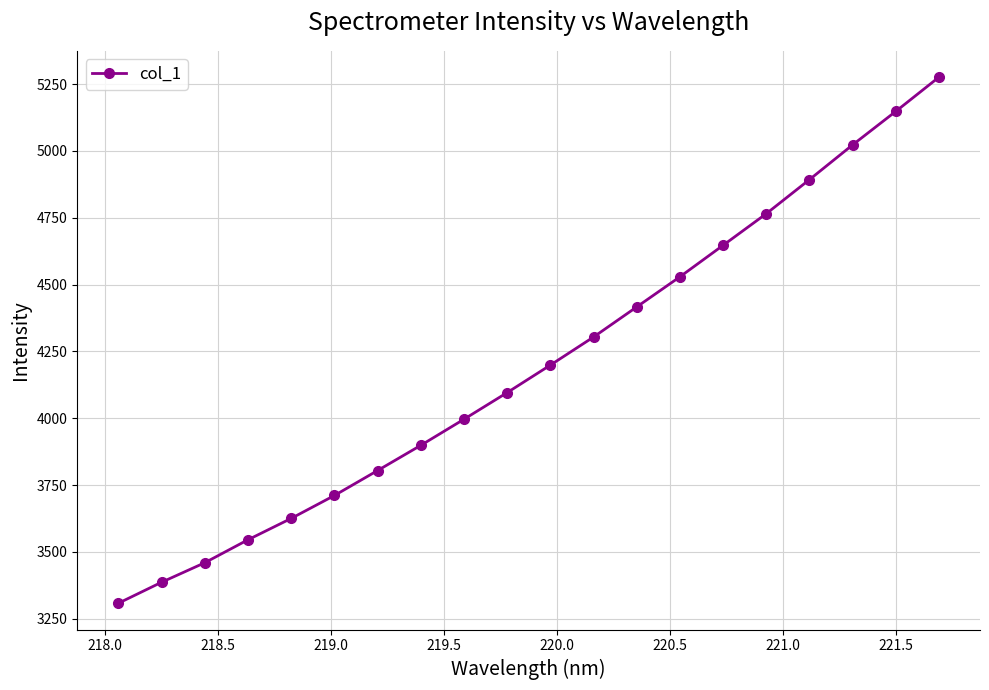

Reading left to right, what are all the values shown in this chart?

3307.5	3386.0	3459.1	3545.1	3625.0	3710.8	3804.2	3898.5	3996.2	4095.9	4198.8	4303.9	4416.5	4529.3	4647.2	4765.5	4893.0	5023.0	5148.3	5276.4